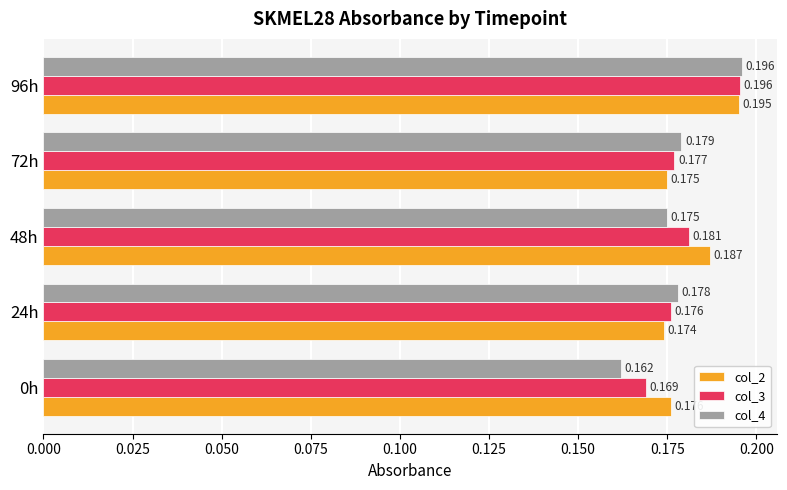

List the series in order of their overall mean, highest first.

col_2, col_3, col_4